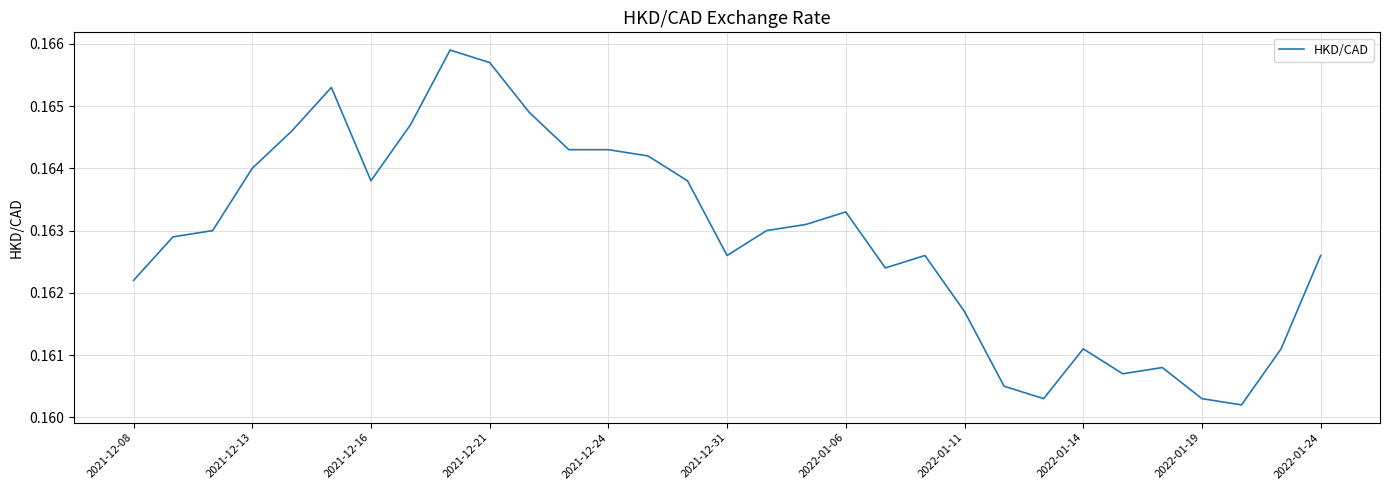

Reading right to left, extract all data points from this chart.

0.2	0.2	0.2	0.2	0.2	0.2	0.2	0.2	0.2	0.2	0.2	0.2	0.2	0.2	0.2	0.2	0.2	0.2	0.2	0.2	0.2	0.2	0.2	0.2	0.2	0.2	0.2	0.2	0.2	0.2	0.2